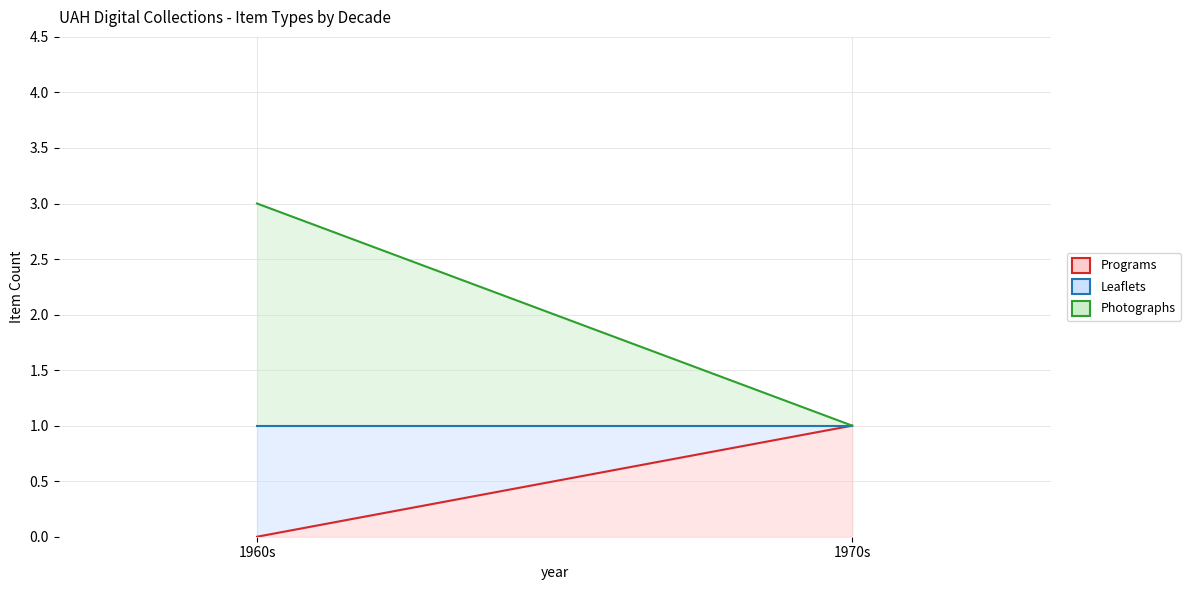

Is the value of Leaflets at 1970s greater than the value of Photographs at 1970s?

No